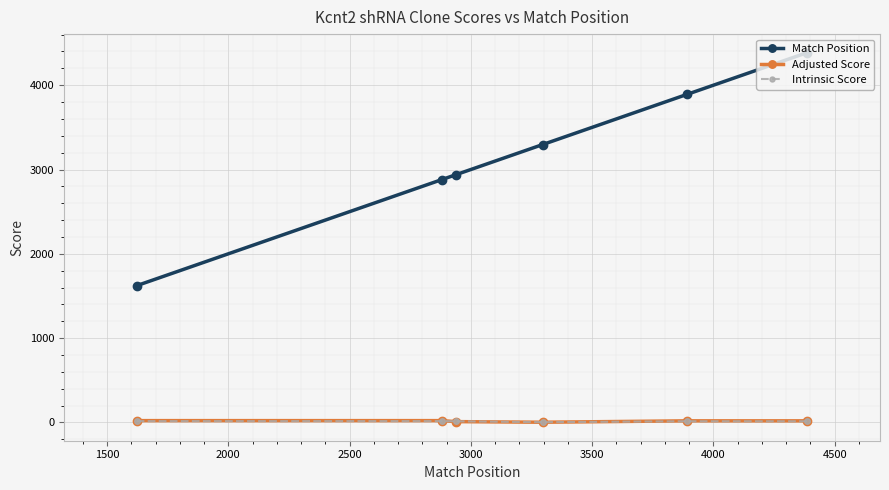

What is the maximum value shown in the chart?

4387.0